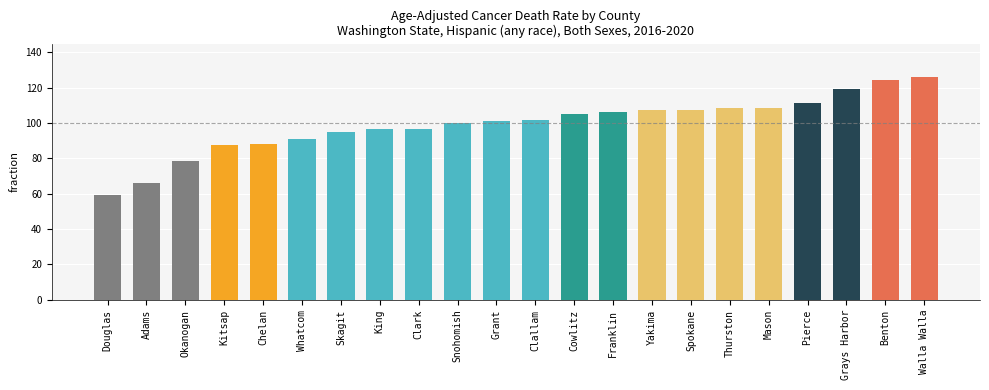

How many distinct data groups are displayed?

1